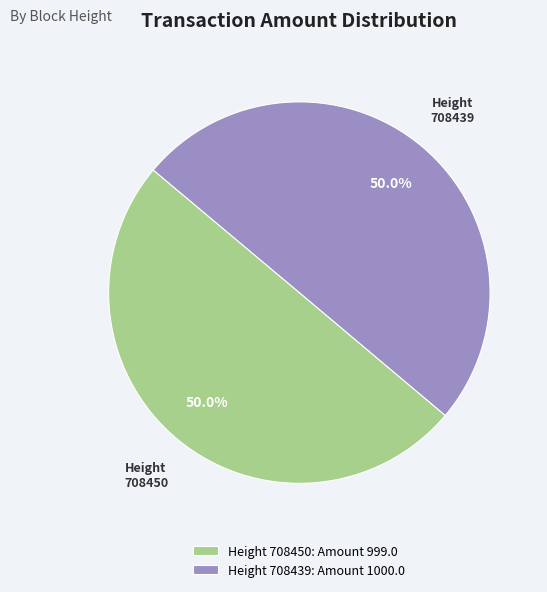

Count the number of slices in the pie.

2